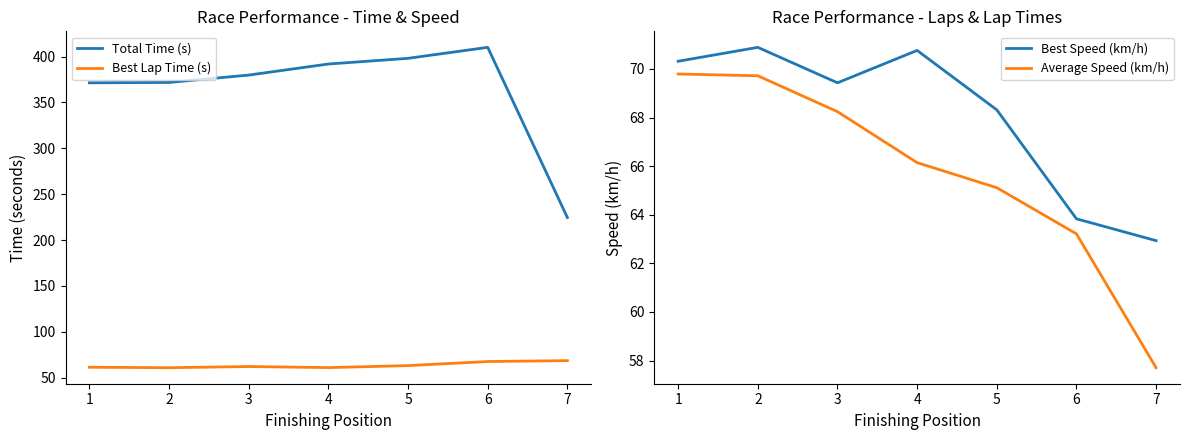

List the series in order of their peak value, highest first.

Total Time (s), Best Speed (km/h), Average Speed (km/h), Best Lap Time (s)